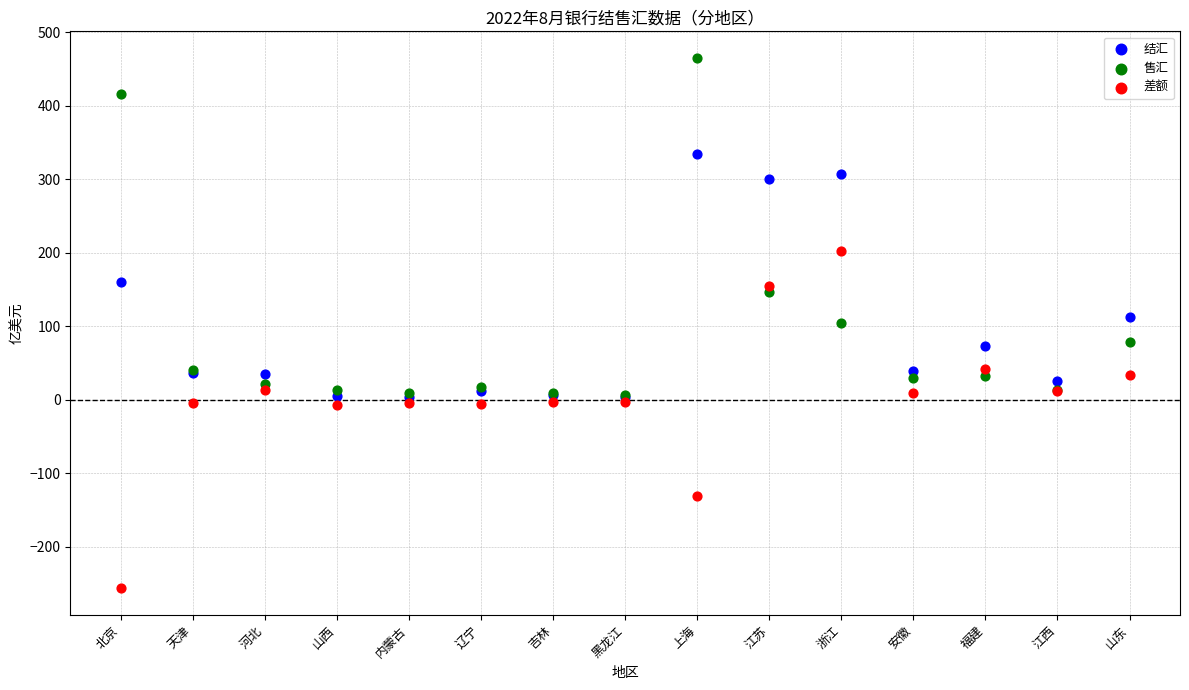

In the 售汇 series, what Y value is closest to 236?

146.4